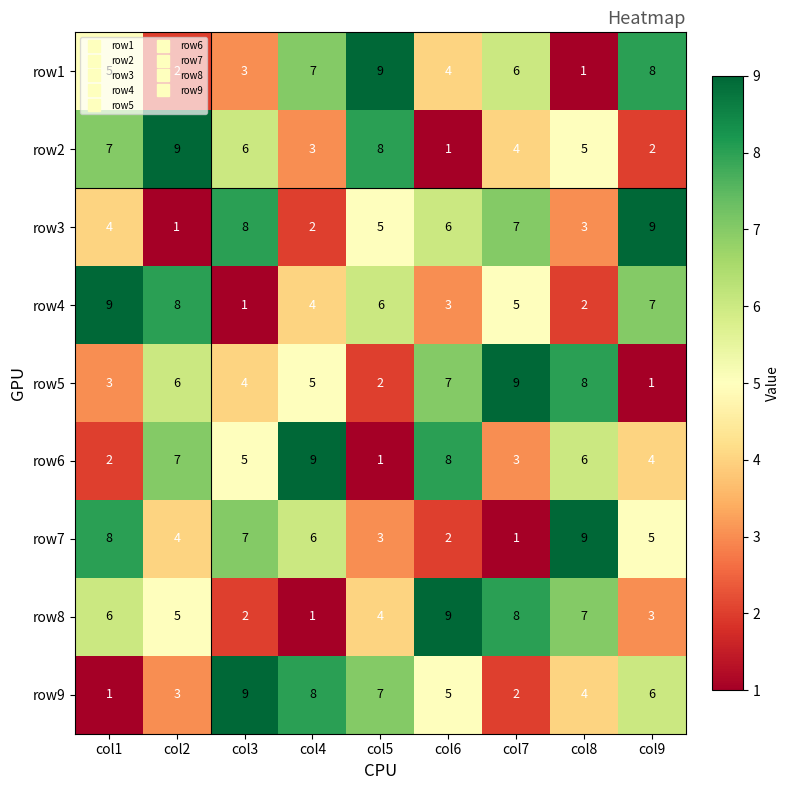

Rank the categories by row9 value from lowest to highest.

col1, col7, col2, col8, col6, col9, col5, col4, col3